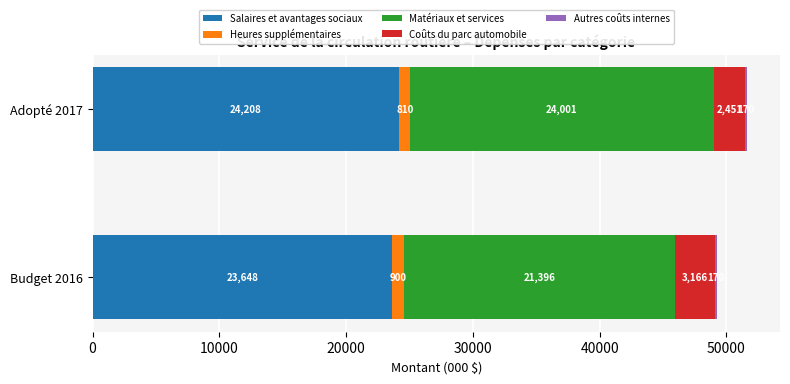

What is the highest value of the Salaires et avantages sociaux series?

24208